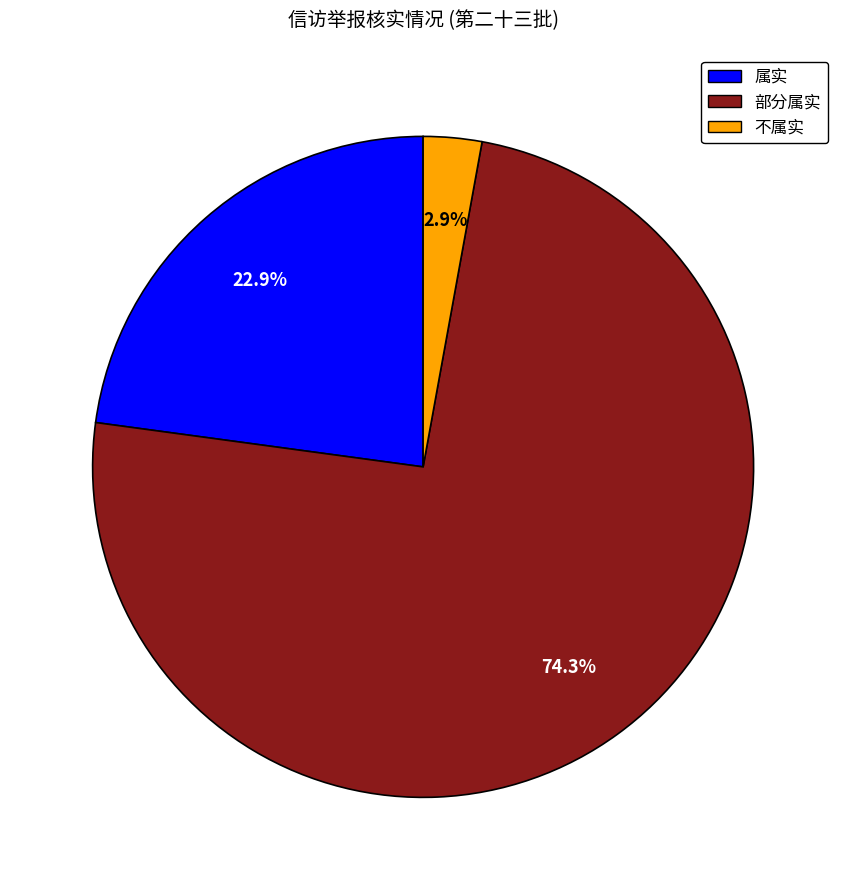

Combined, do 部分属实 and 不属实 account for over 50%?

Yes